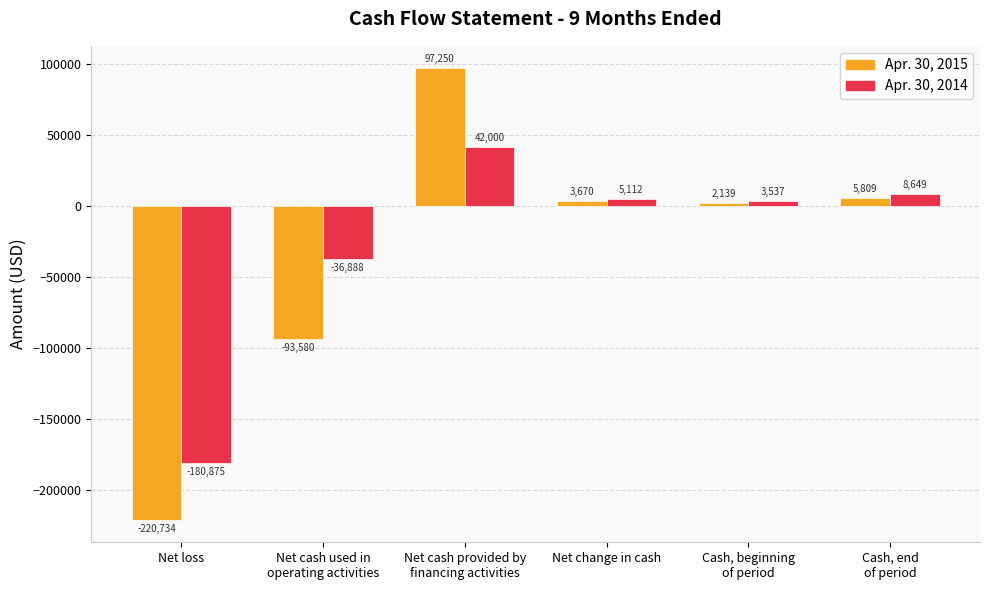

Between Net loss and Net change in cash, which series saw the biggest shift?

Apr. 30, 2015